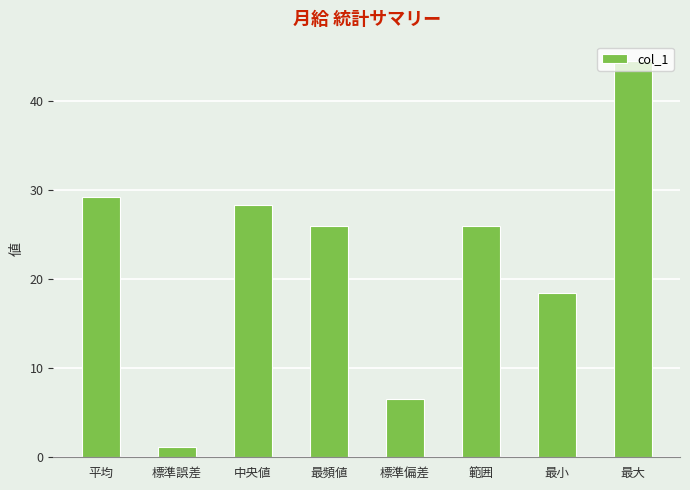

What is the label of the 7th bar from the left?

最小